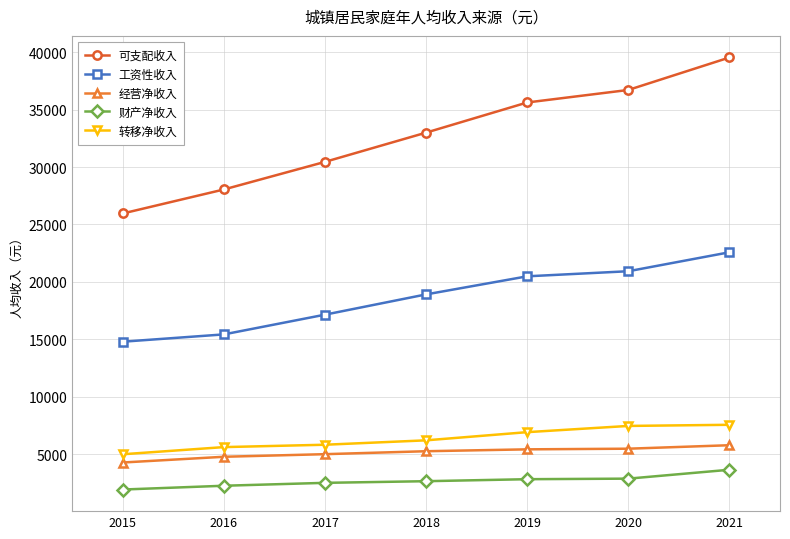

What is the sum of all 可支配收入 values?

229312.0